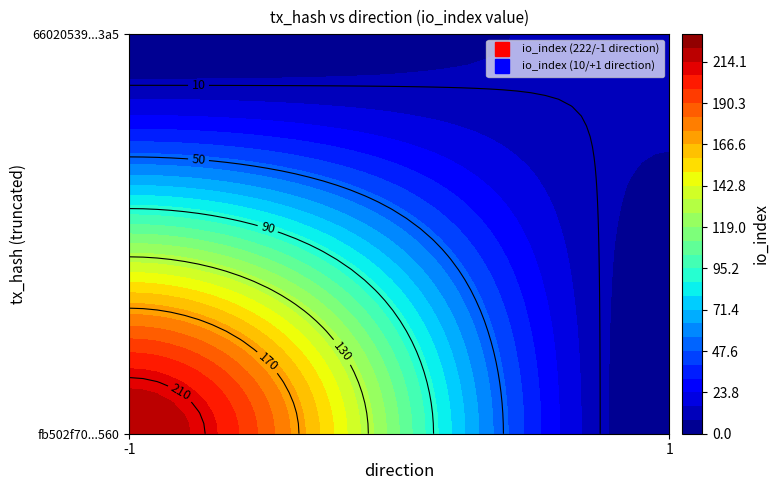

Which label corresponds to the largest value in the chart?

io_index